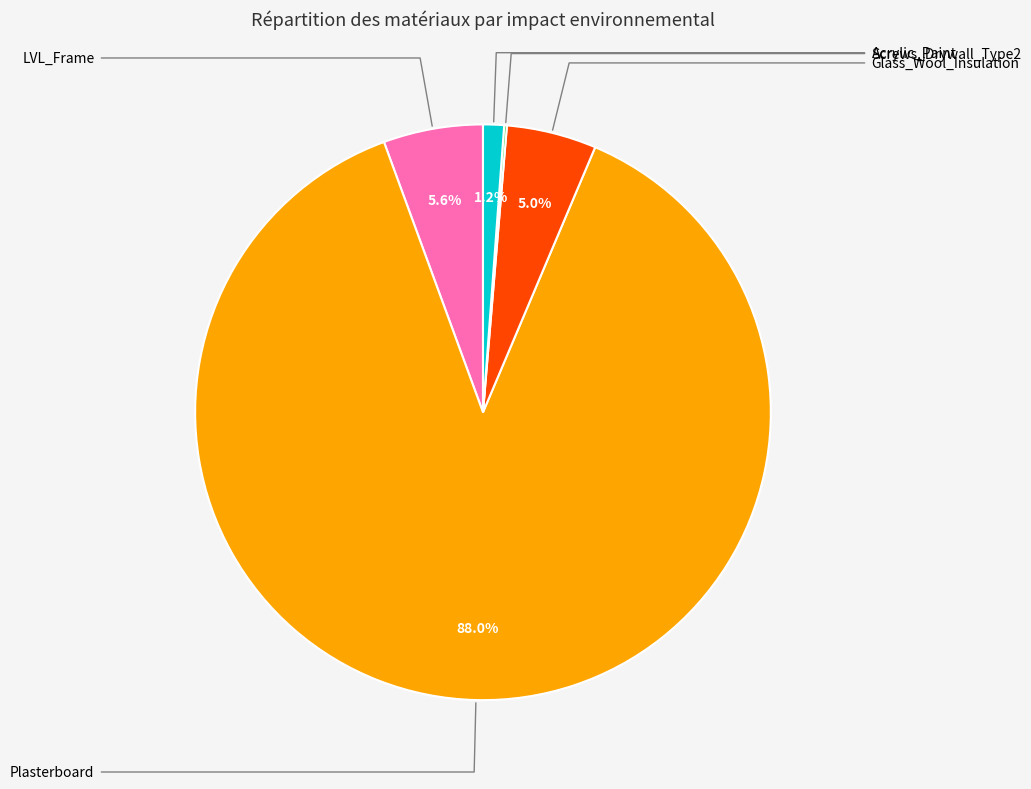

Does any single category account for the majority?

Yes